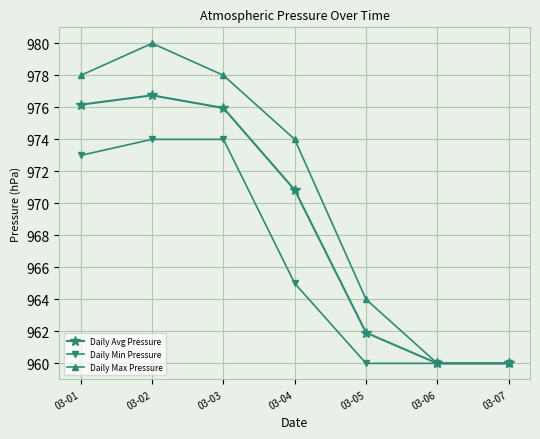

Where is Daily Max Pressure nearest to the value 970?

03-04